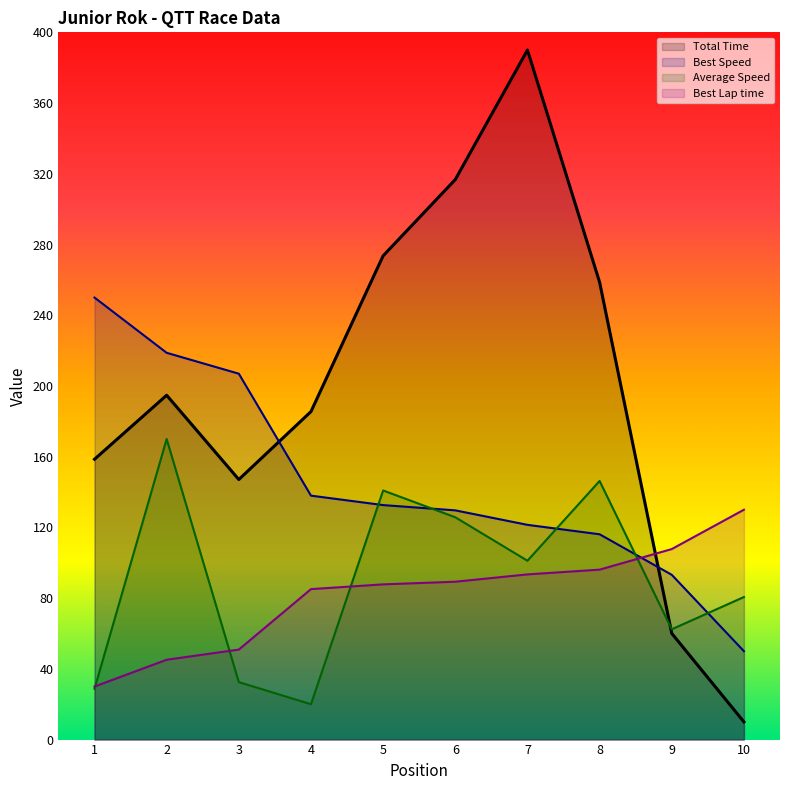

True or false: Best Lap time has more than 0 interior local peaks.

False